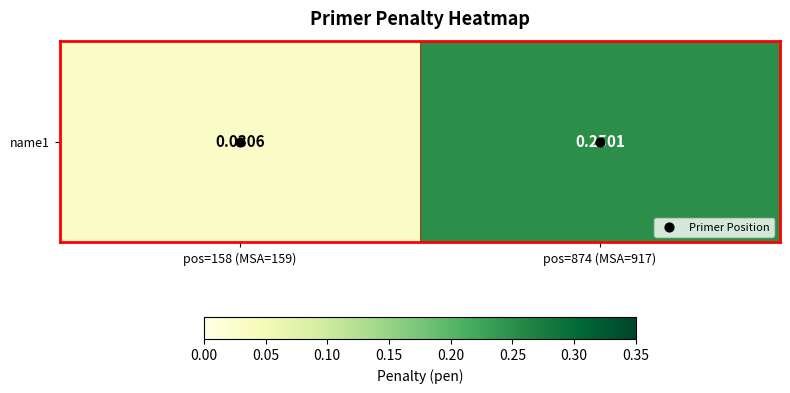

How many series are shown in this chart?

2